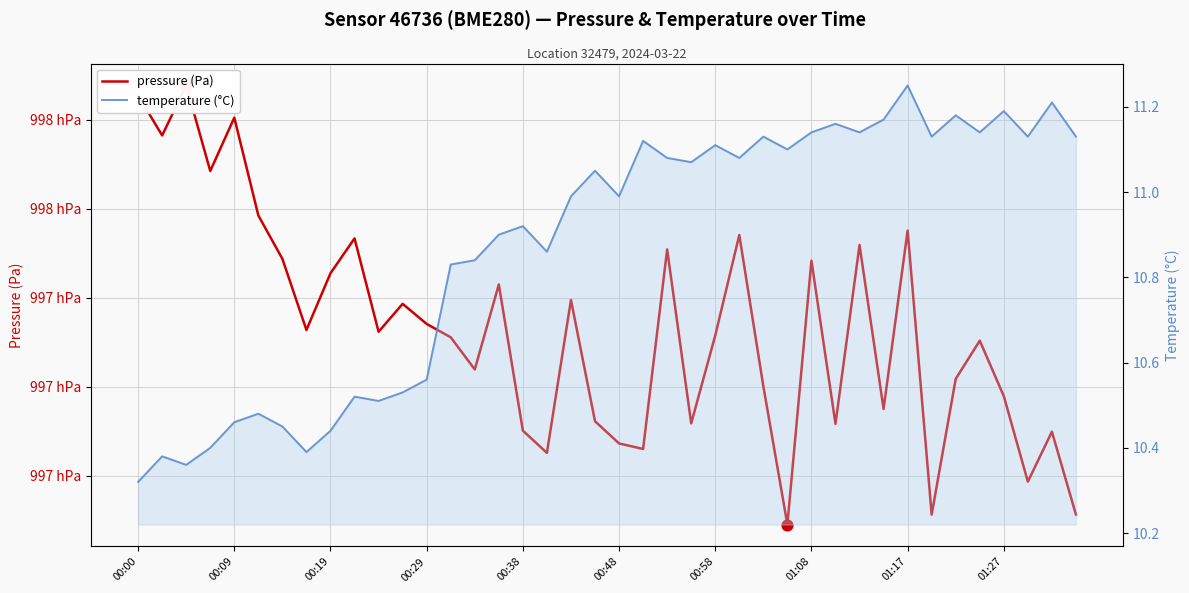

Is the value of pressure (Pa) at 33 greater than the value of temperature (°C) at 00:38?

Yes